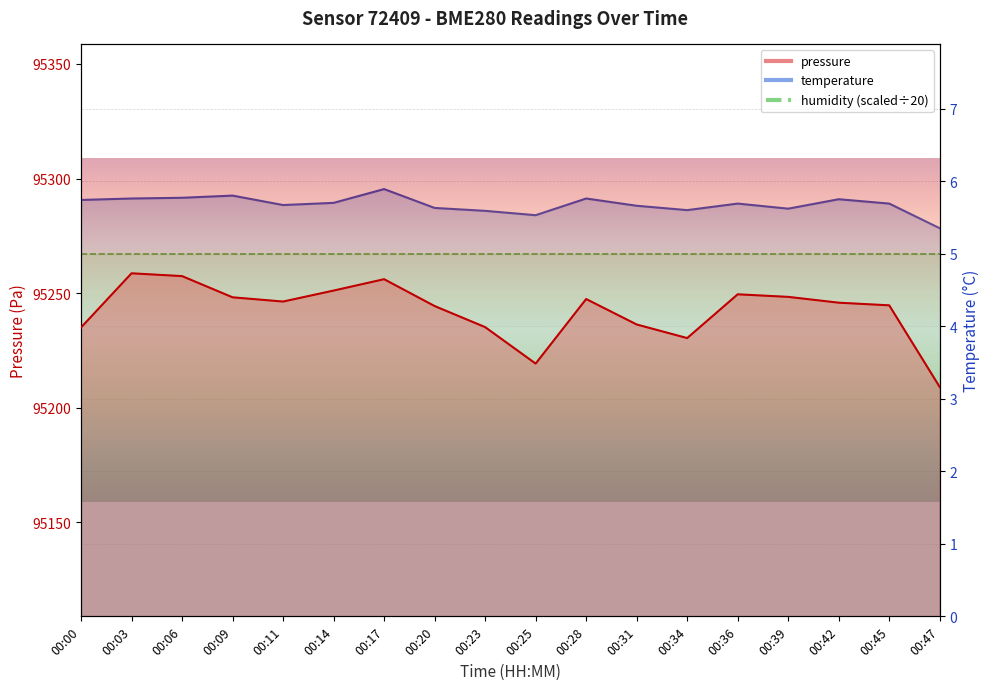

Which series changed the most between 00:11 and 00:25?

pressure